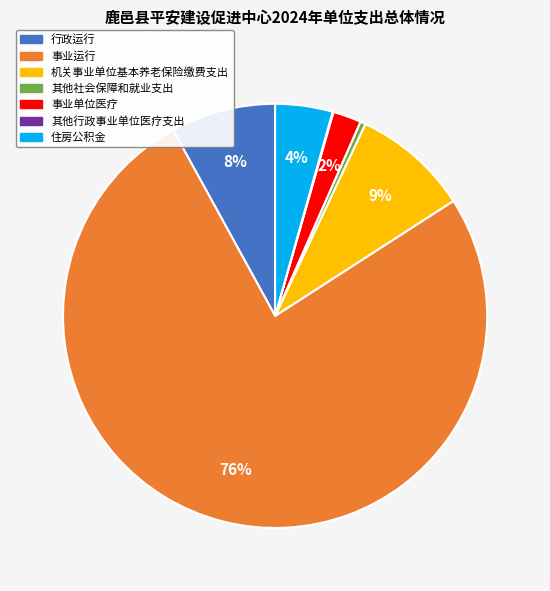

What percentage is the 机关事业单位基本养老保险缴费支出 slice, to the nearest percent?

9%